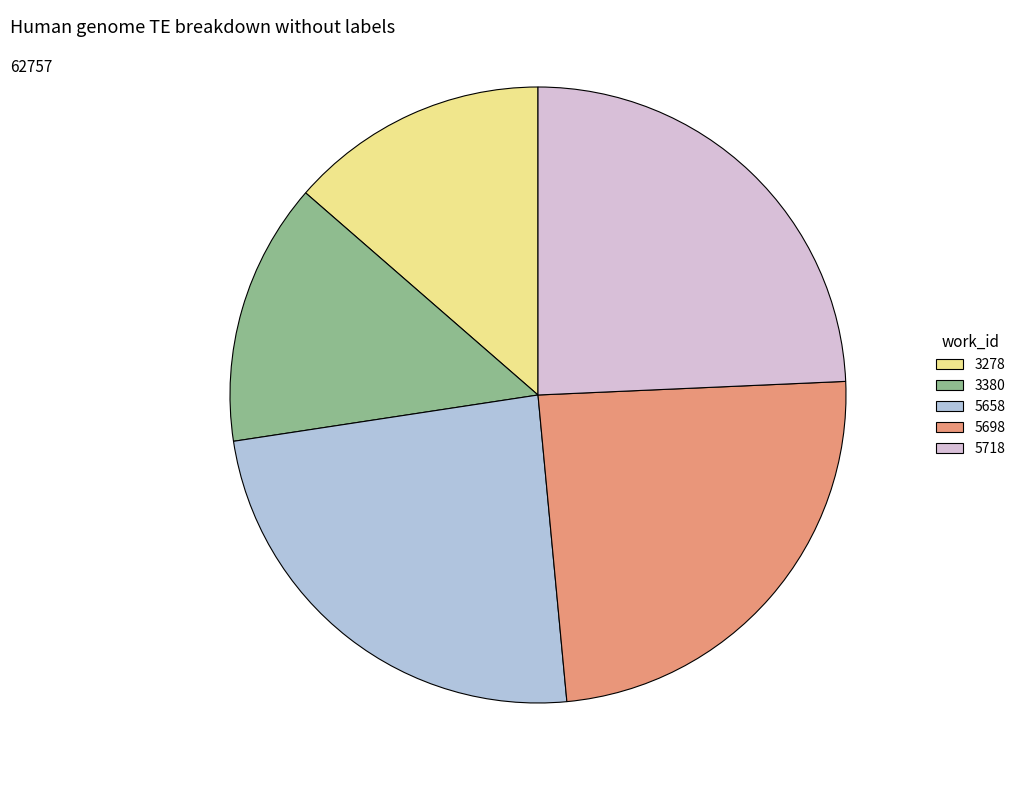

True or false: 5698 accounts for 24% of the total.

True